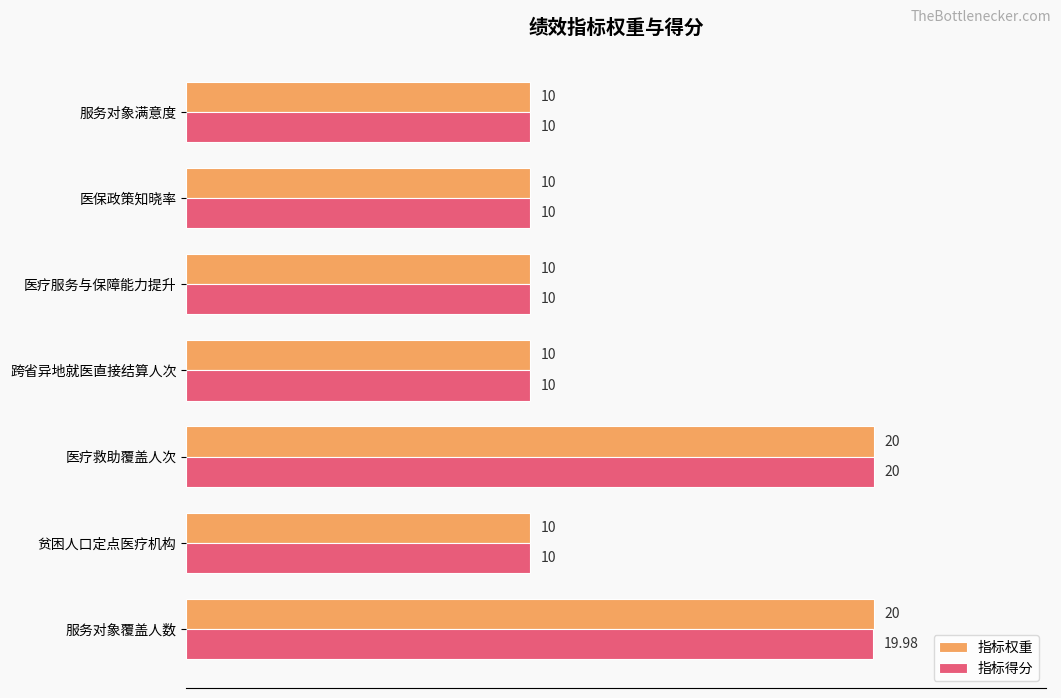

What is the difference between the maximum and minimum values in the 指标权重 series?

10.0